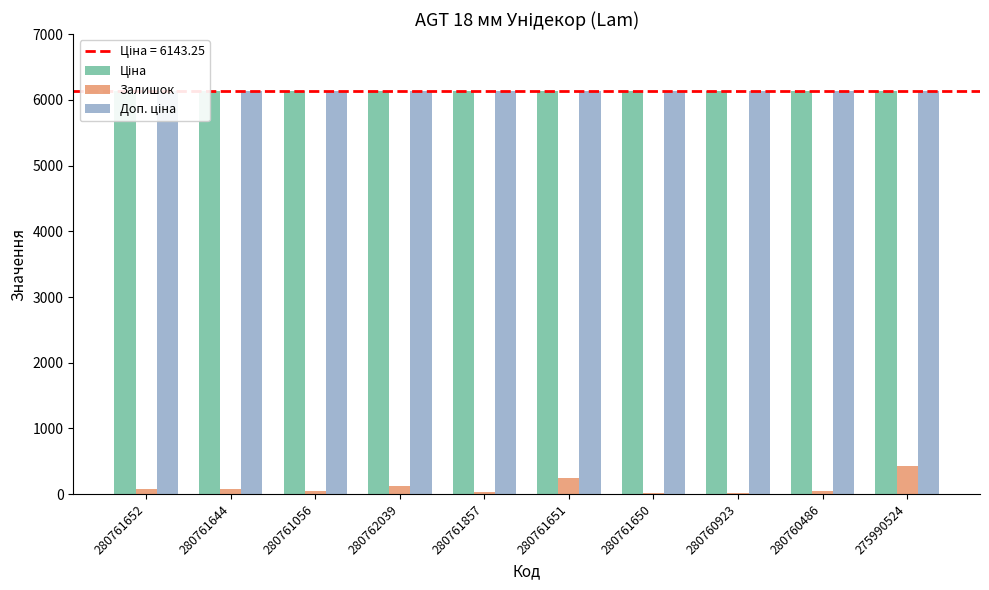

Between 280761651 and 275990524, which is larger?

280761651